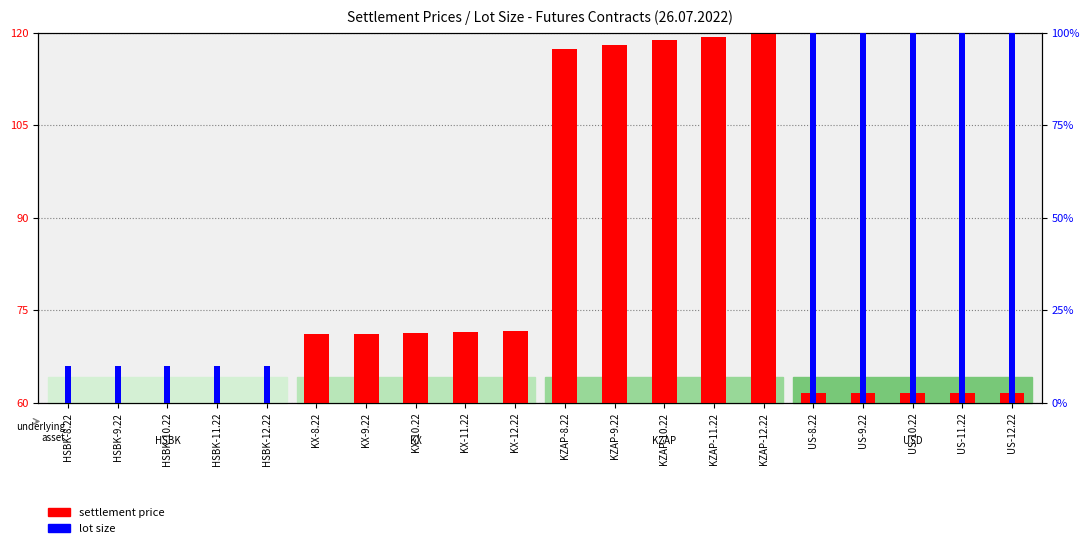

How many values in the settlement price (normalized) series exceed 11?

10